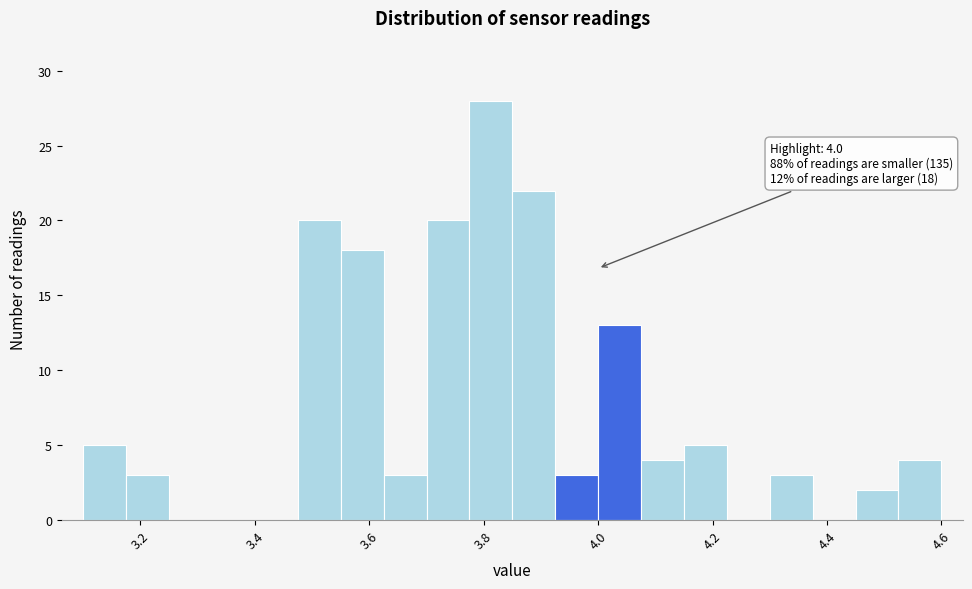

Read against the x-axis, roughly where is the centre of the tallest bar?

3.82